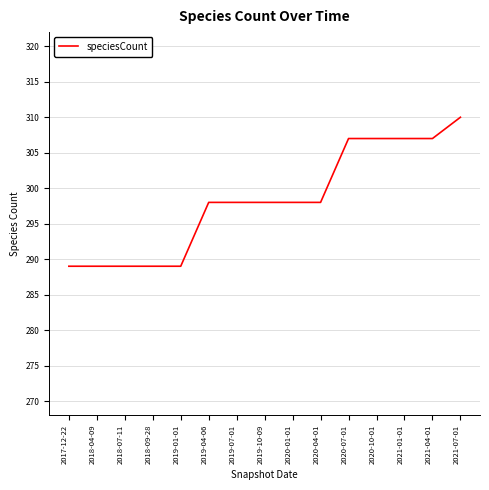

Is it true that the value at 2021-04-01 is 163?

False